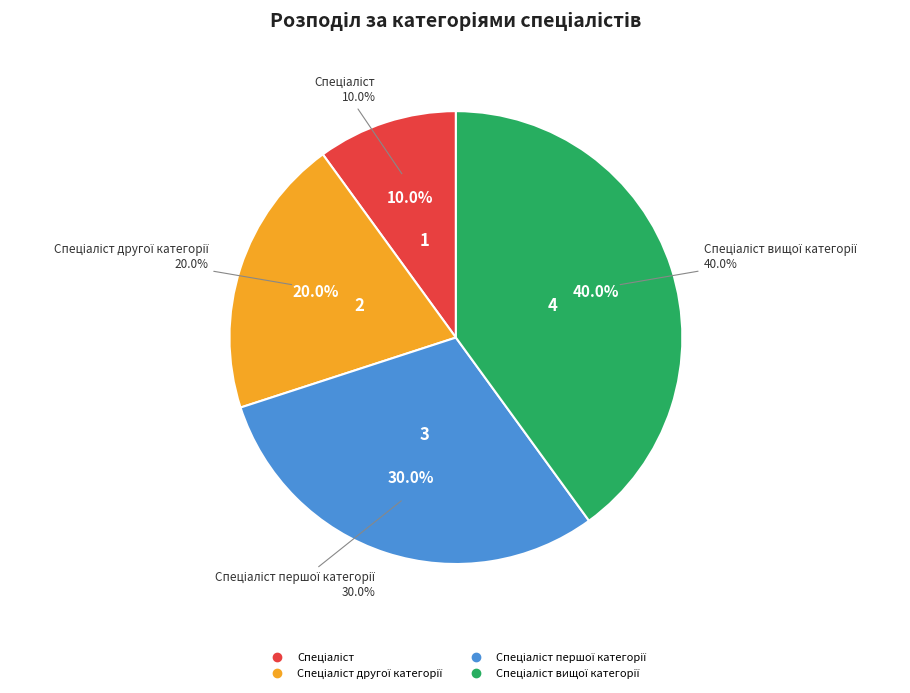

To the nearest percent, what portion does Спеціаліст вищої категорії represent?

40%